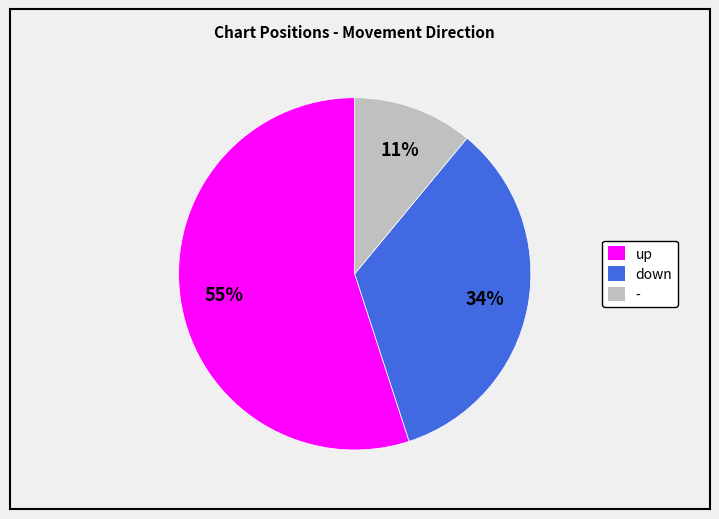

What is the largest slice in the pie chart?

up